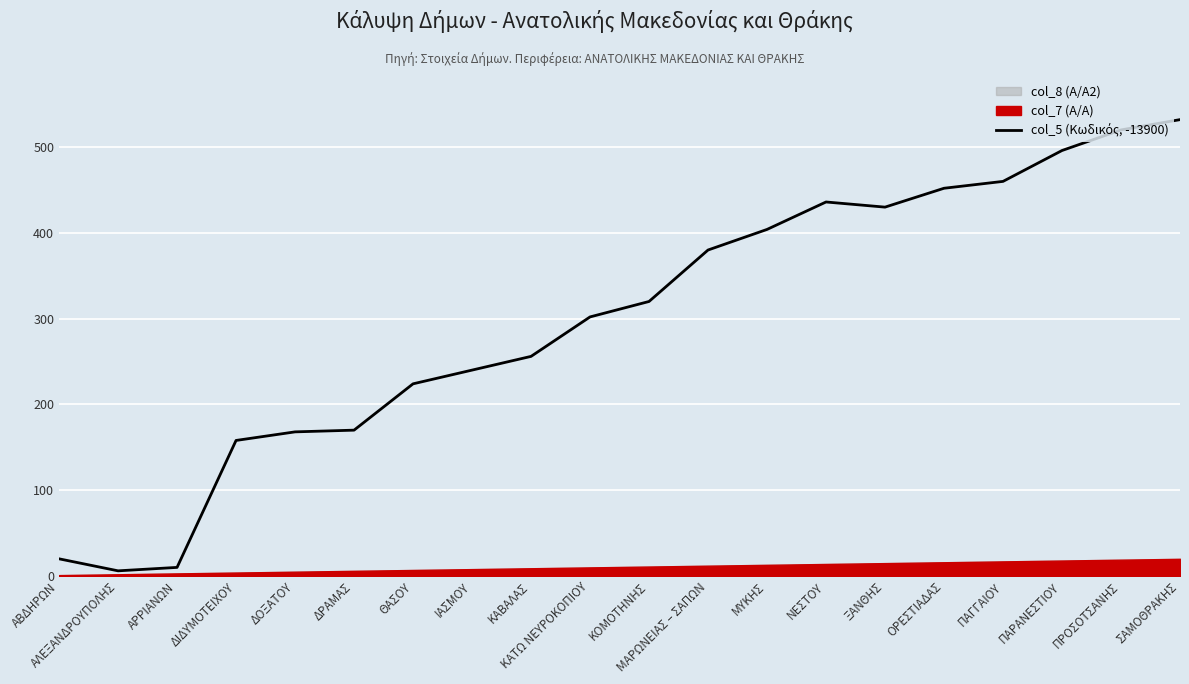

What is the difference between the values at ΝΕΣΤΟΥ and ΠΡΟΣΟΤΣΑΝΗΣ?

84